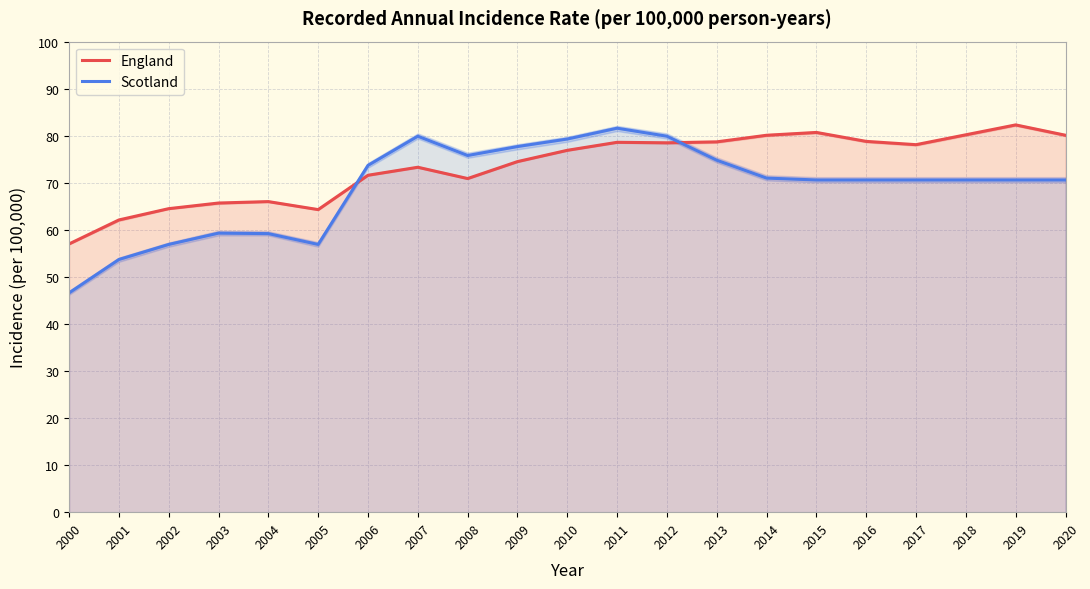

What is the sum of the Scotland values at 2020 and 2016?

141.2